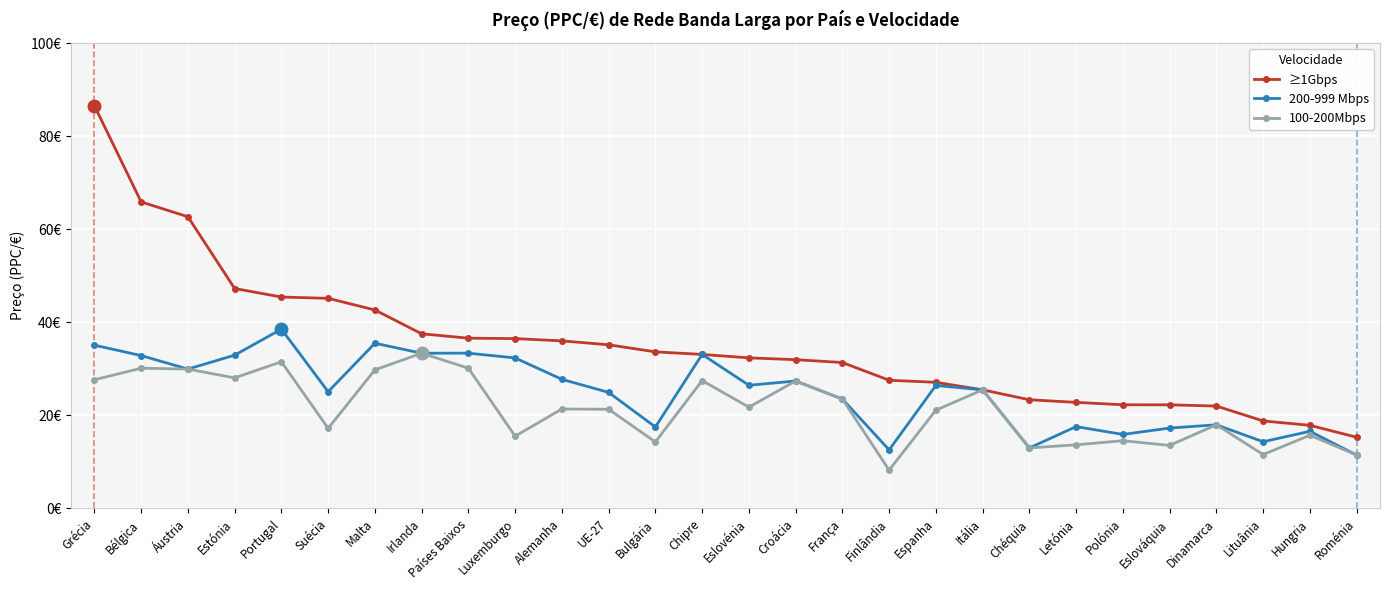

Is it true that ≥1Gbps equals 95.9 at Bélgica?

False